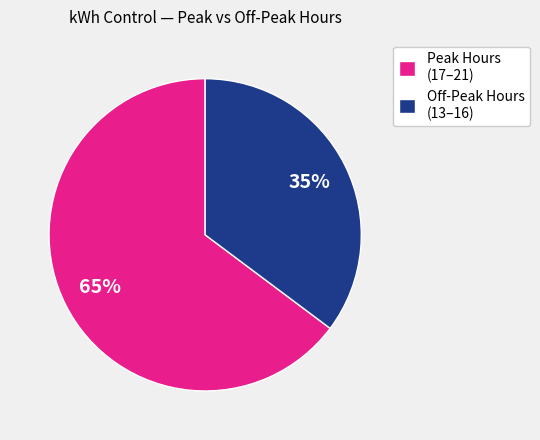

Approximately how many times larger is the value at Off-Peak Hours (13–16) compared to Peak Hours (17–21)?

0.5